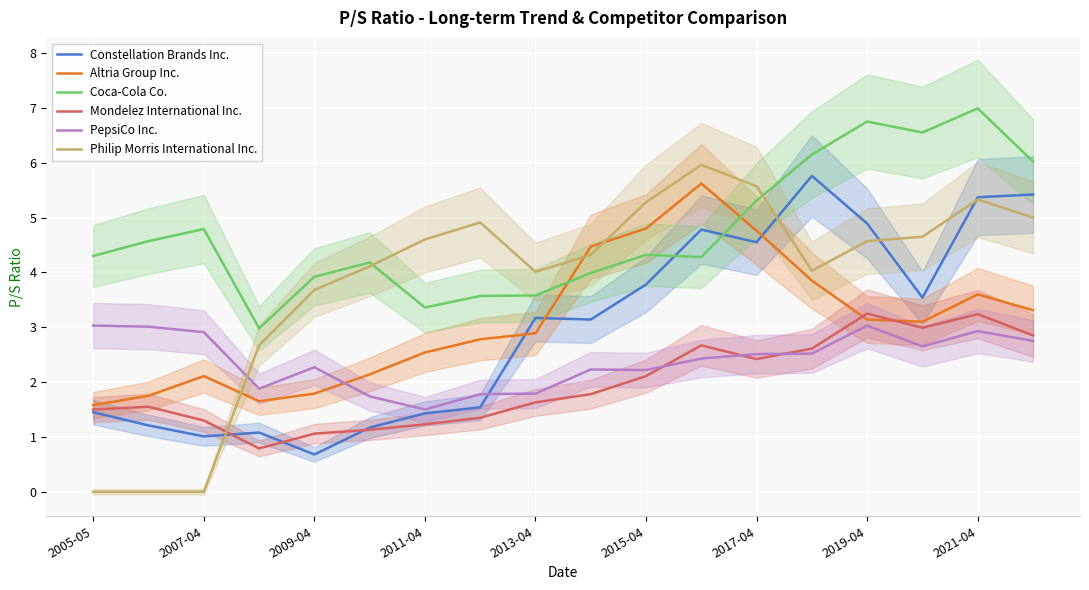

What is the value of the Altria Group Inc. point at the 14th from the left?

3.9